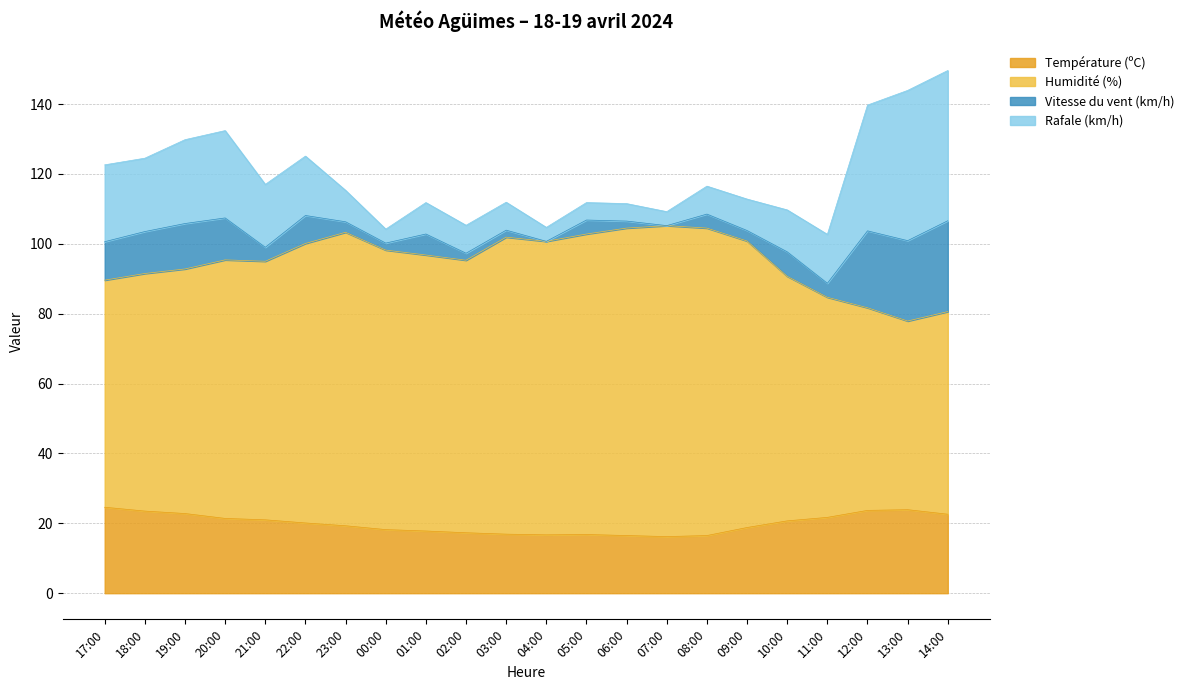

The Température (ºC) series shows 16.9 at 03:00. True or false?

True